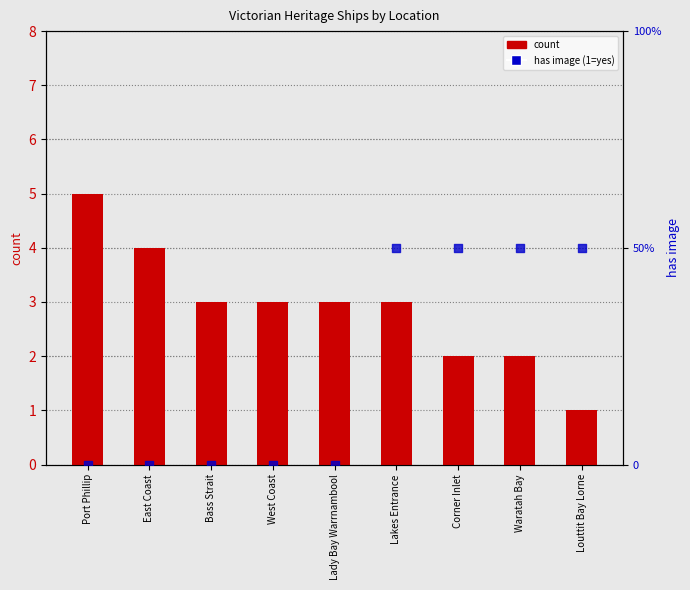

What are all the series names shown in the legend?

count, has image